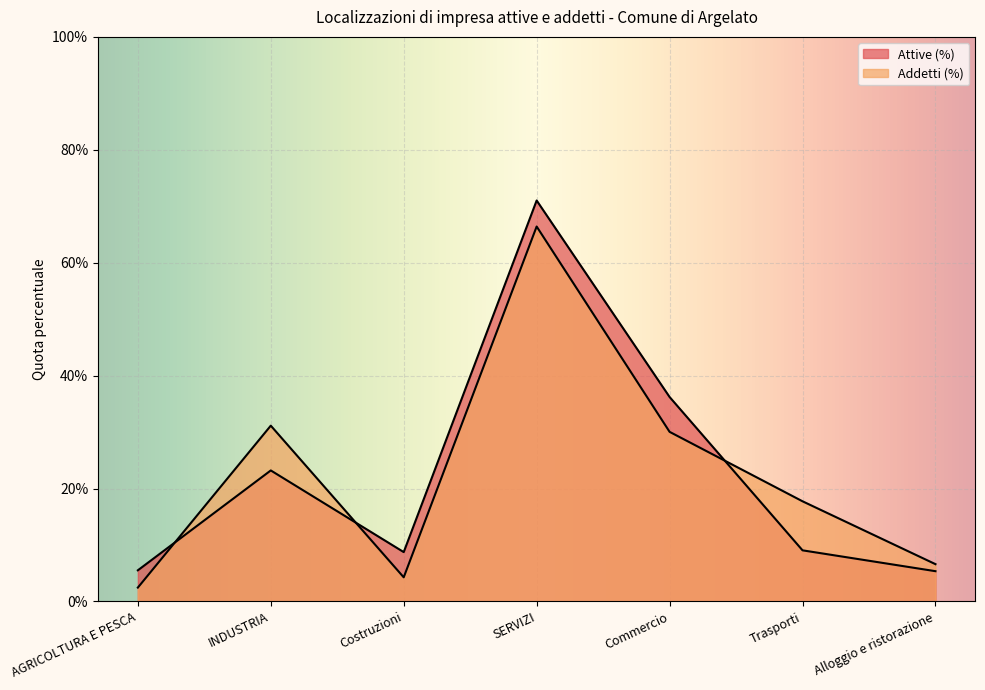

Does the chart display data point markers on the line(s)?

No